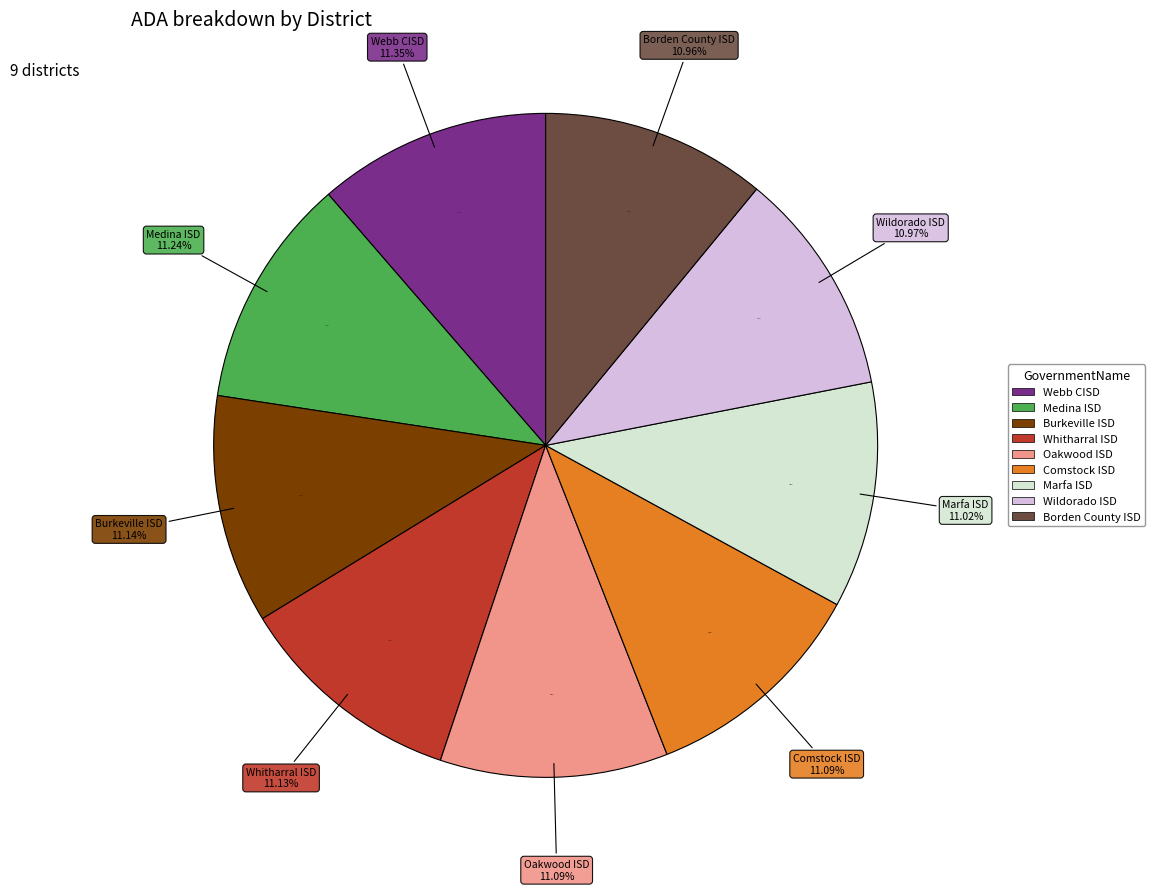

How much of the chart is everything except Webb CISD?

88.6%